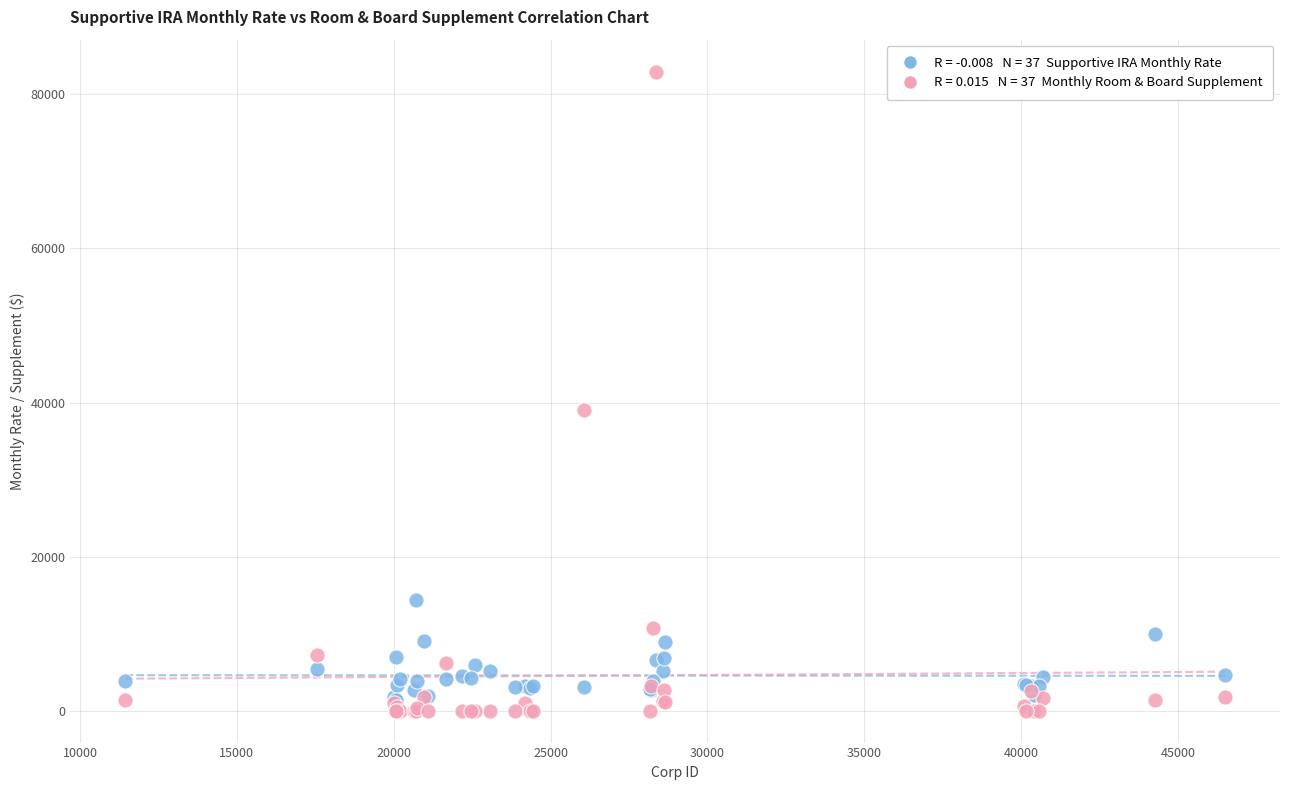

Across all series, what Y value is closest to 41477?

39083.2